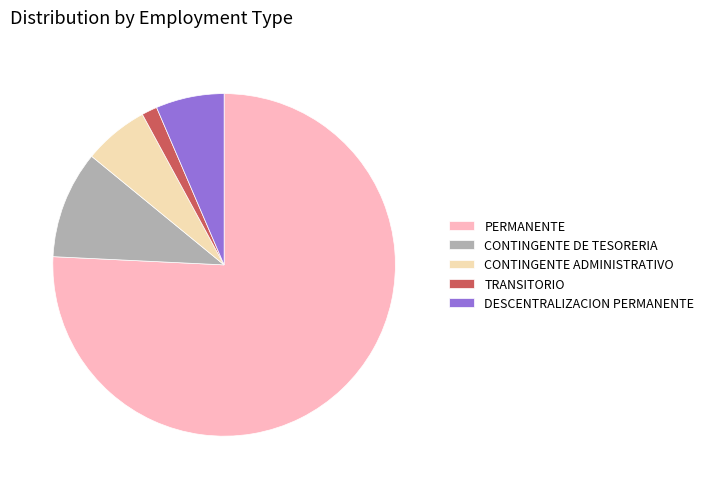

Is there a majority slice in this chart?

Yes